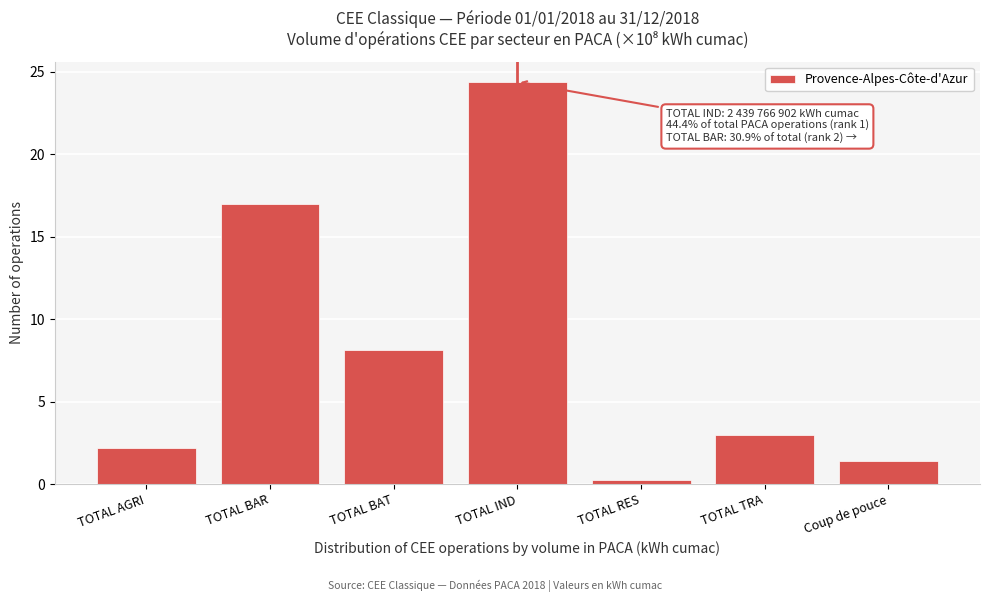

Reading right to left, list all the values displayed in this chart.

1.4	3.0	0.2	24.4	8.2	17.0	2.2